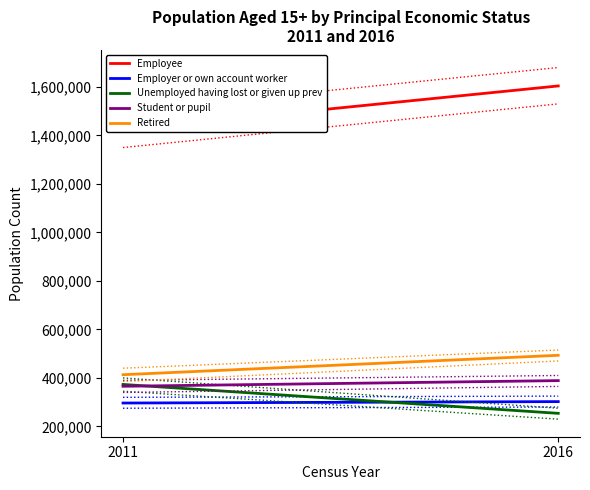

Reading left to right, list all the values displayed in this chart.

Employee: 1423536	1604001
Employer or own account worker: 296442	302287
Unemployed having lost or given up prev: 373101	253908
Student or pupil: 365585	388850
Retired: 413270	493225